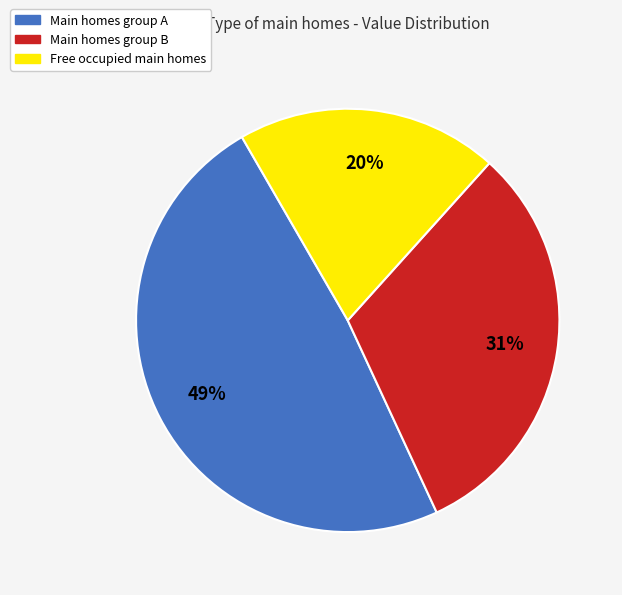

Does Main homes group B account for over 50% of the chart?

No